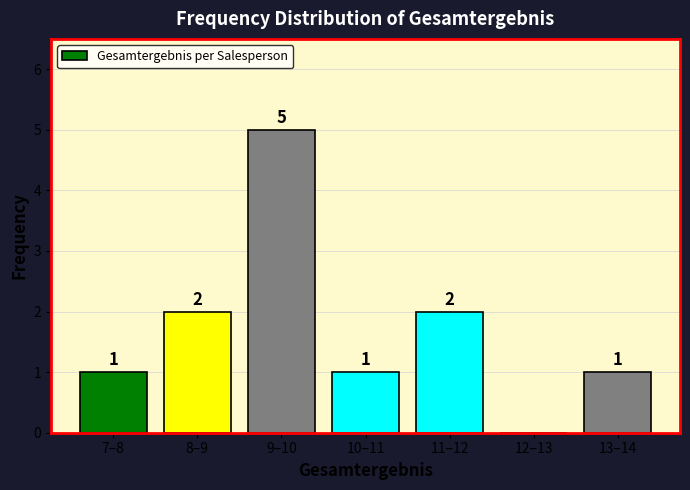

Reading left to right, what are all the values shown in this chart?

7–8=1	8–9=2	9–10=5	10–11=1	11–12=2	12–13=0	13–14=1